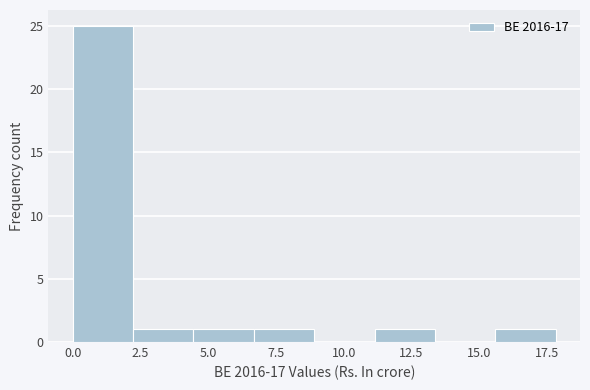

Reading left to right, transcribe this chart: for each bar, give the range it covers on the x-axis and its height. Neither the bar edges nor the heights are printed on the chart, so give them approximately, as read against the axes.

0.0 to 2.0: 25
2.0 to 4.5: 1
4.5 to 6.5: 1
6.5 to 9.0: 1
9.0 to 11.0: 0
11.0 to 13.5: 1
13.5 to 15.5: 0
15.5 to 18.0: 1